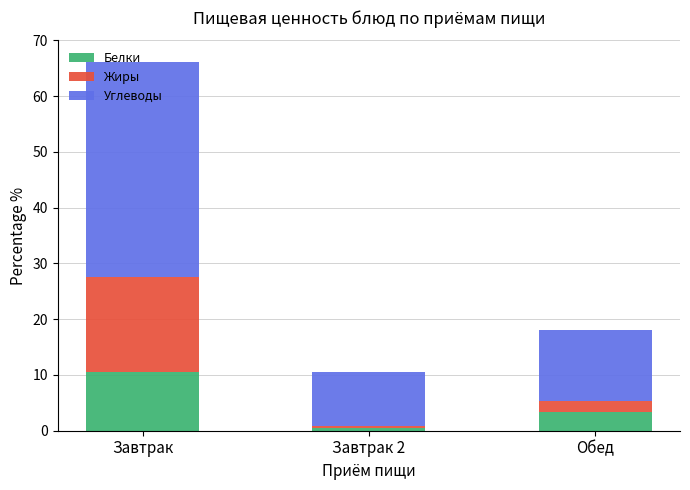

What are all the series names shown in the legend?

Белки, Жиры, Углеводы